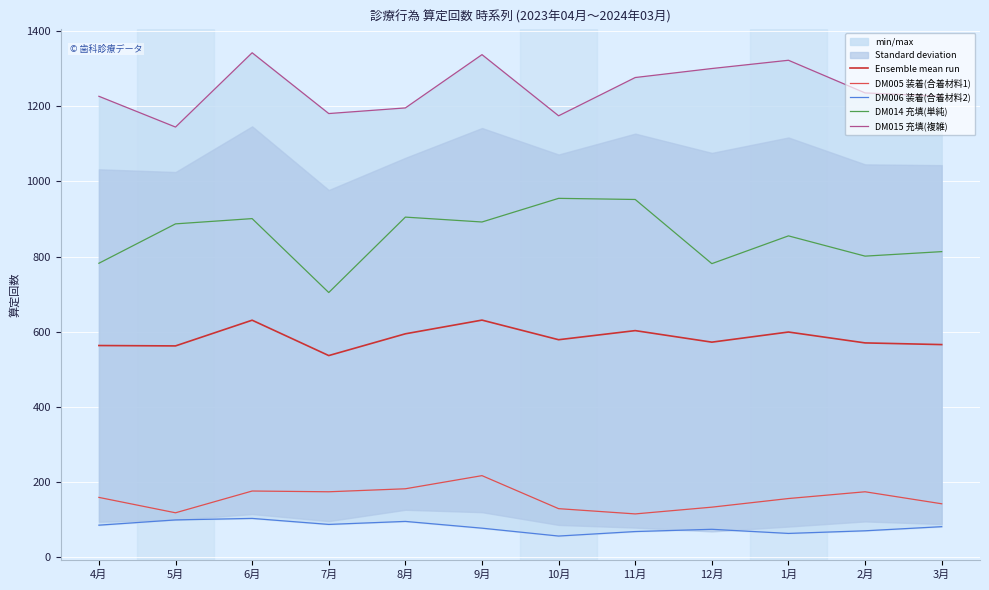

List the labels in order of DM015 充填(複雑) value, smallest first.

5月, 10月, 7月, 8月, 4月, 3月, 2月, 11月, 12月, 1月, 9月, 6月